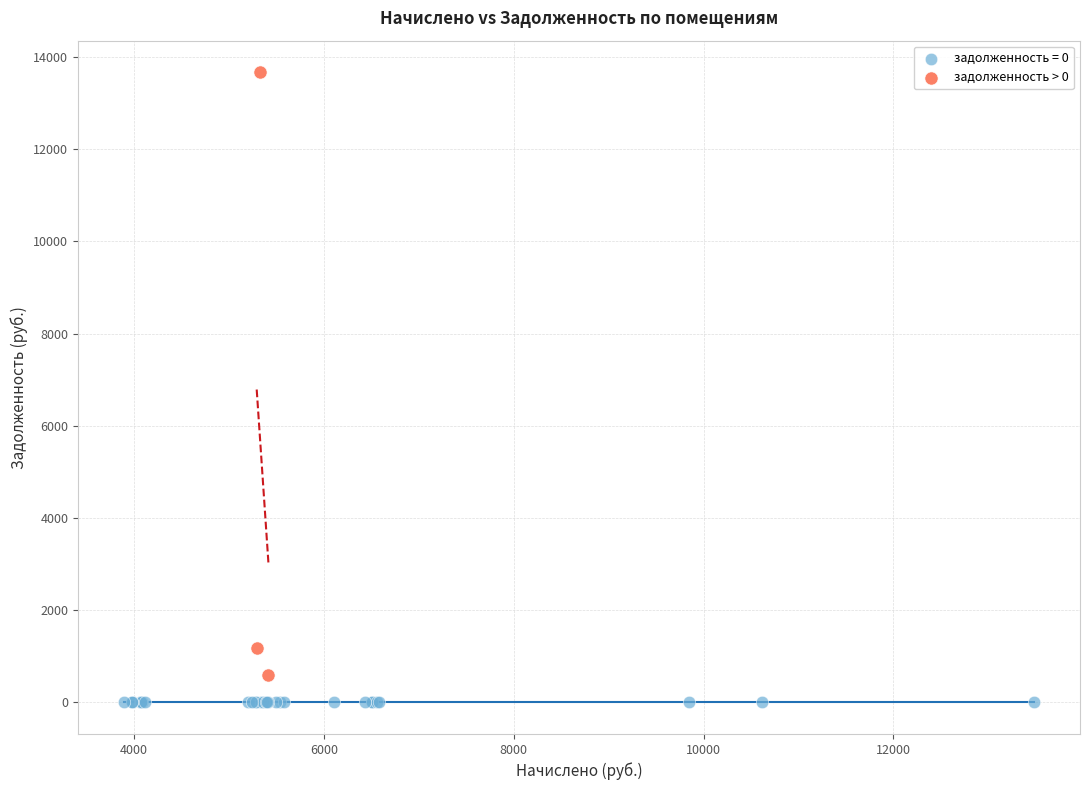

Which series contains the lowest Y value?

задолженность = 0